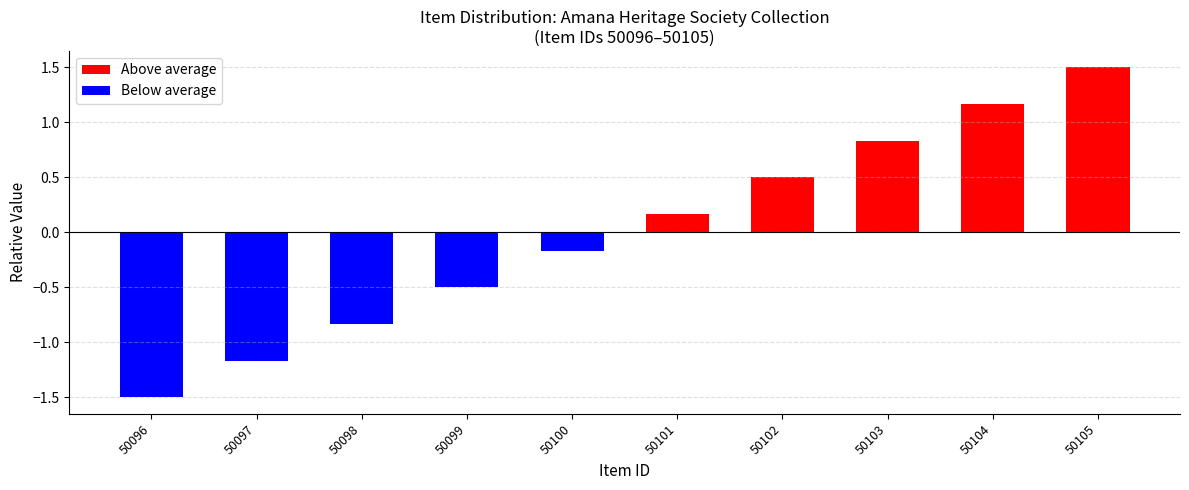

How many data points in Below average are less than 0?

5